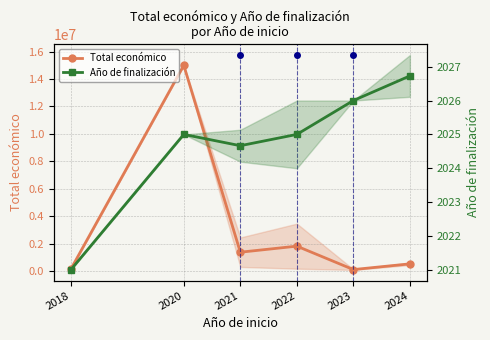

Reading left to right, transcribe all the data shown in this chart.

Total económico: 144750.0	14994445.0	1391980.0	1832682.0	127758.0	544138.4
Año de finalización: 2021.0	2025.0	2024.7	2025.0	2026.0	2026.7